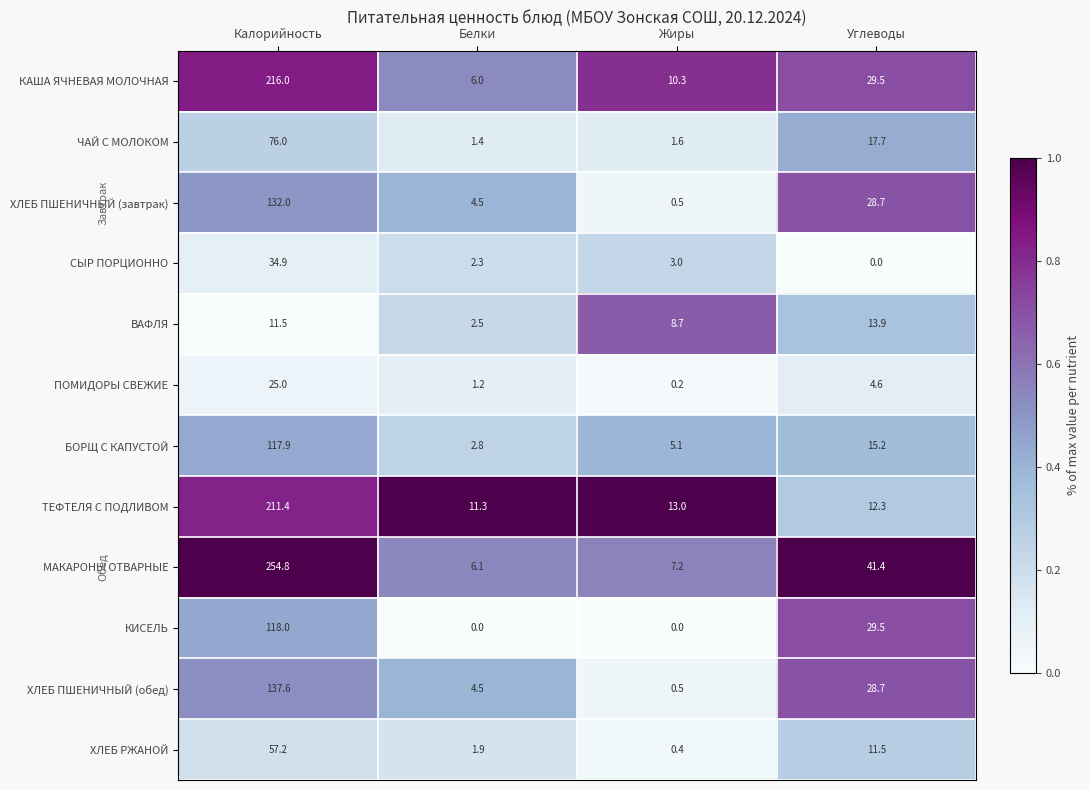

Rank the series by their maximum value, from lowest to highest.

ВАФЛЯ, ПОМИДОРЫ СВЕЖИЕ, СЫР ПОРЦИОННО, ХЛЕБ РЖАНОЙ, ЧАЙ С МОЛОКОМ, БОРЩ С КАПУСТОЙ, КИСЕЛЬ, ХЛЕБ ПШЕНИЧНЫЙ (завтрак), ХЛЕБ ПШЕНИЧНЫЙ (обед), ТЕФТЕЛЯ С ПОДЛИВОМ, КАША ЯЧНЕВАЯ МОЛОЧНАЯ, МАКАРОНЫ ОТВАРНЫЕ